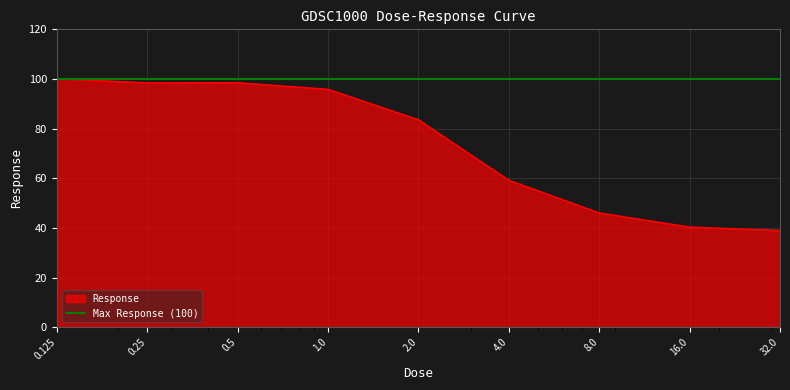

True or false: the data shows 138.4 at 0.5.

False